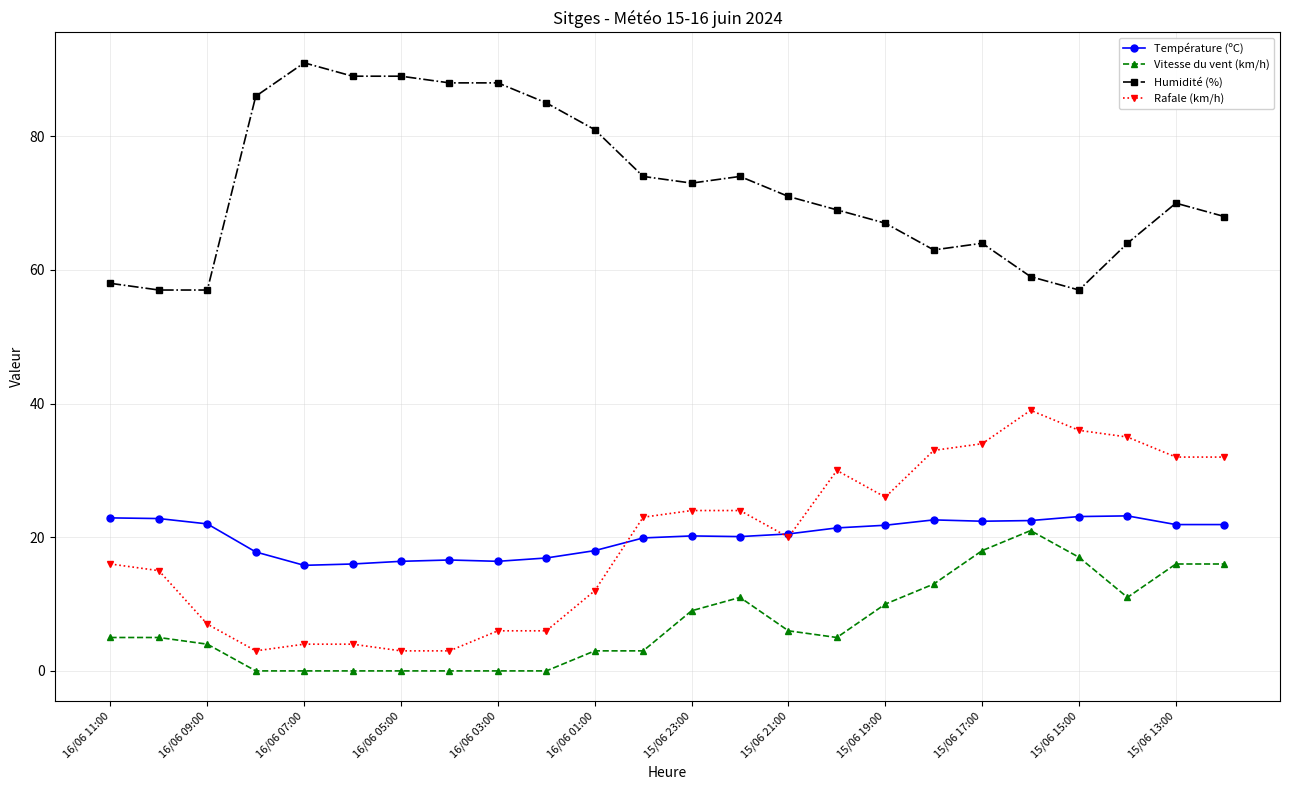

What is the difference between the second highest and second lowest values in the Humidité (%) series?

32.0